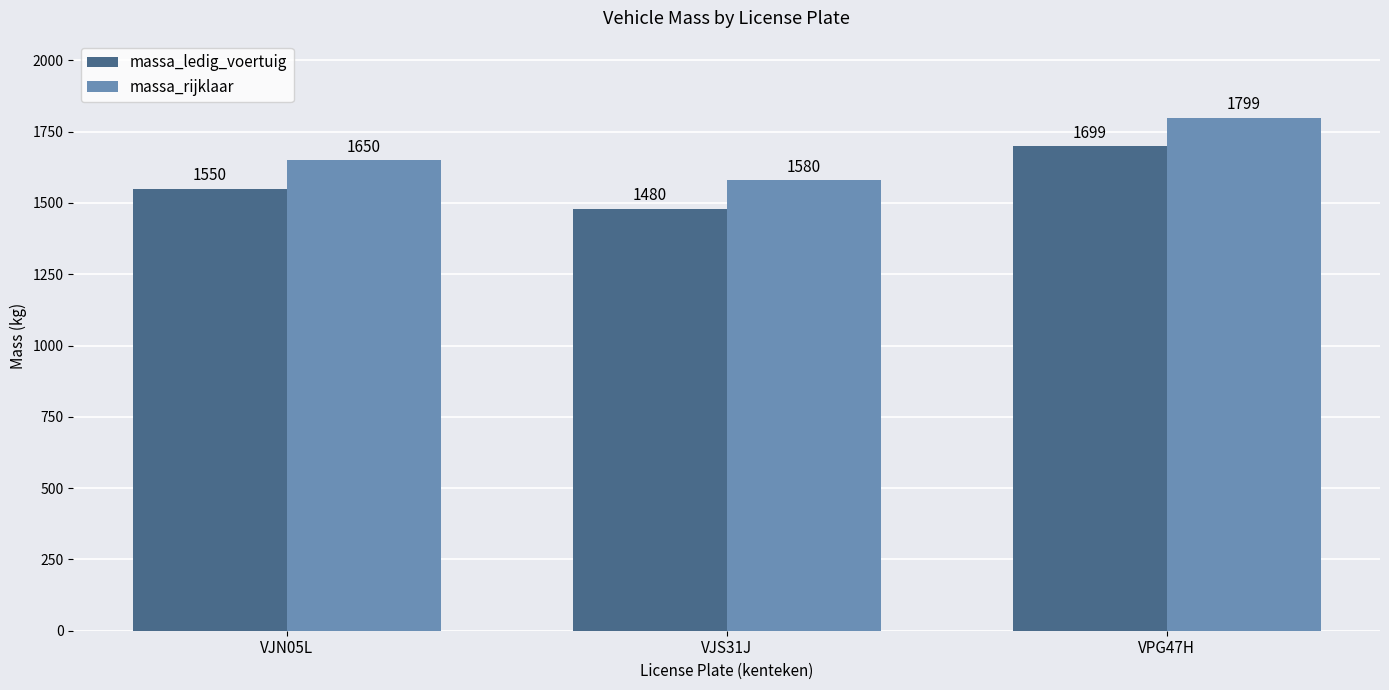

What is the approximate value of massa_ledig_voertuig at VJN05L?

1550